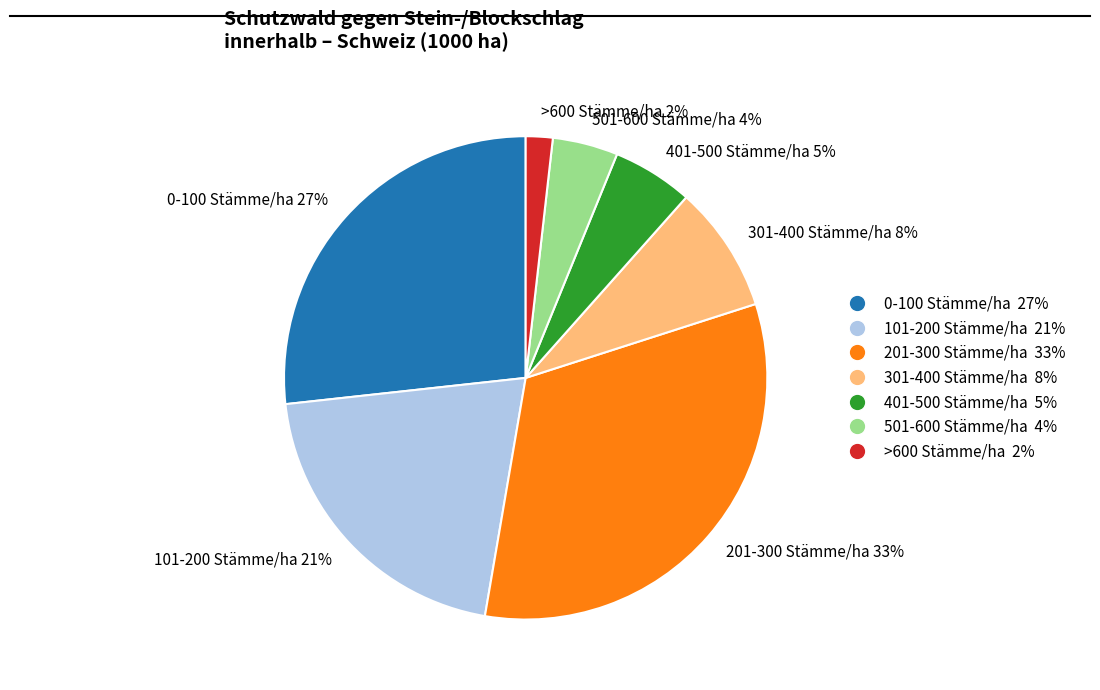

Combined, do 501-600 Stämme/ha and 201-300 Stämme/ha account for over 50%?

No